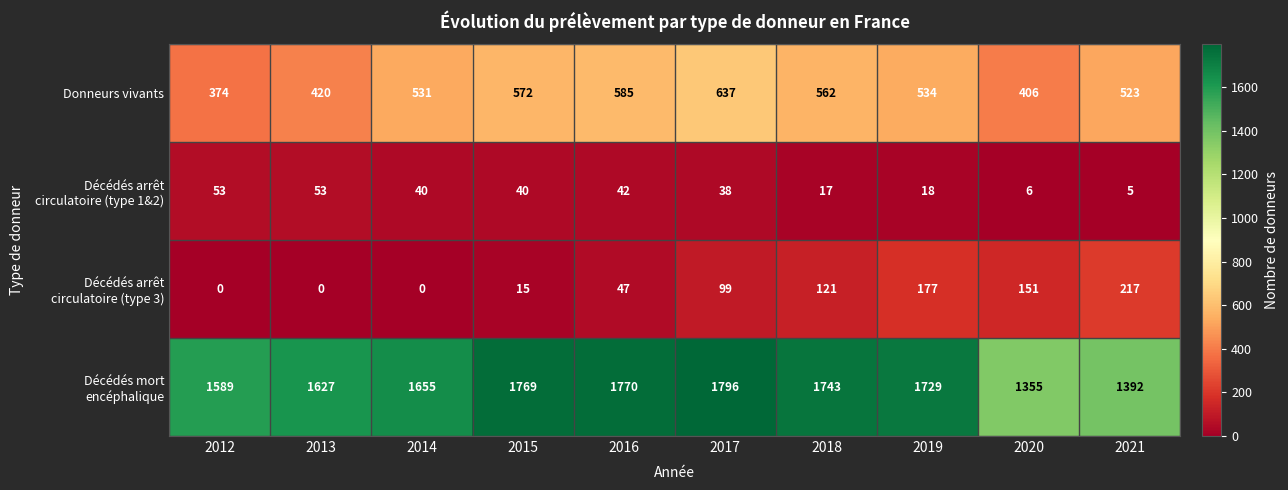

What is the total value across all series at 2012?

2016